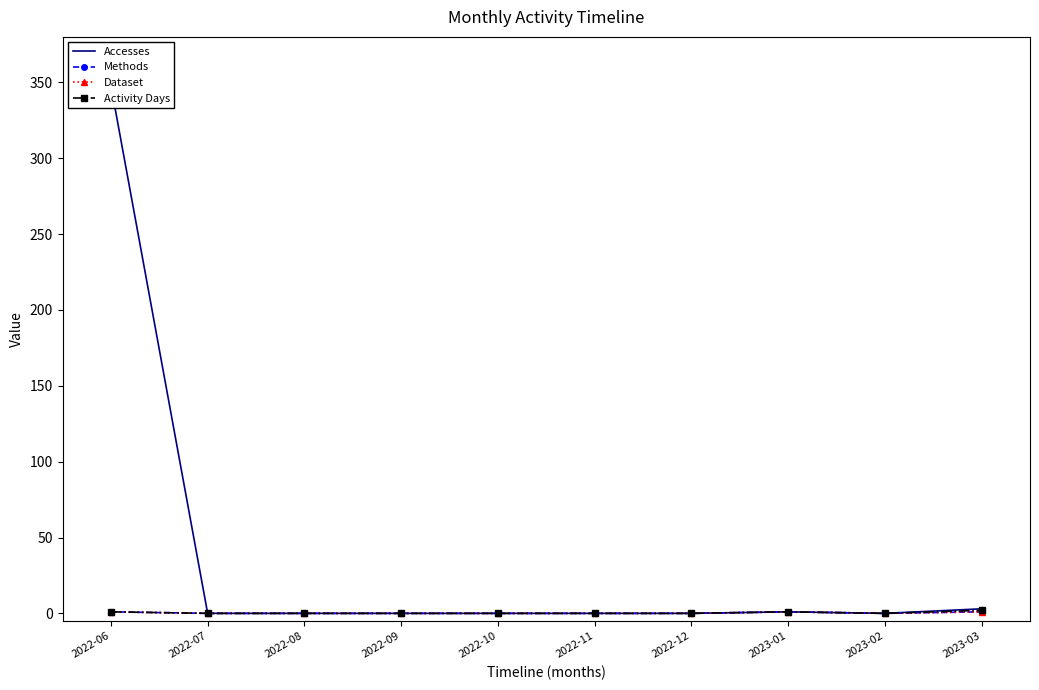

What is the sum of all Methods values?

3